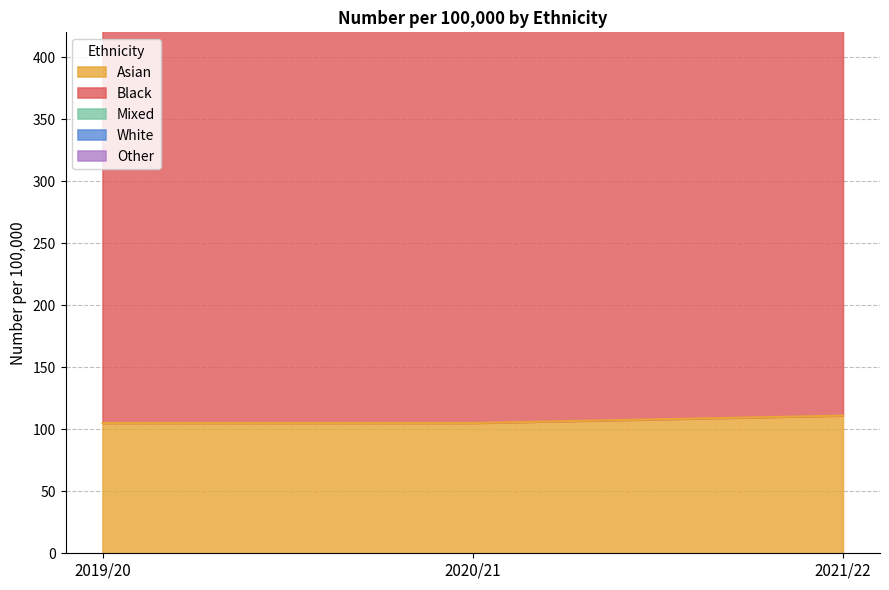

Rank the series at 2020/21 from lowest to highest value.

Asian, Mixed, Black